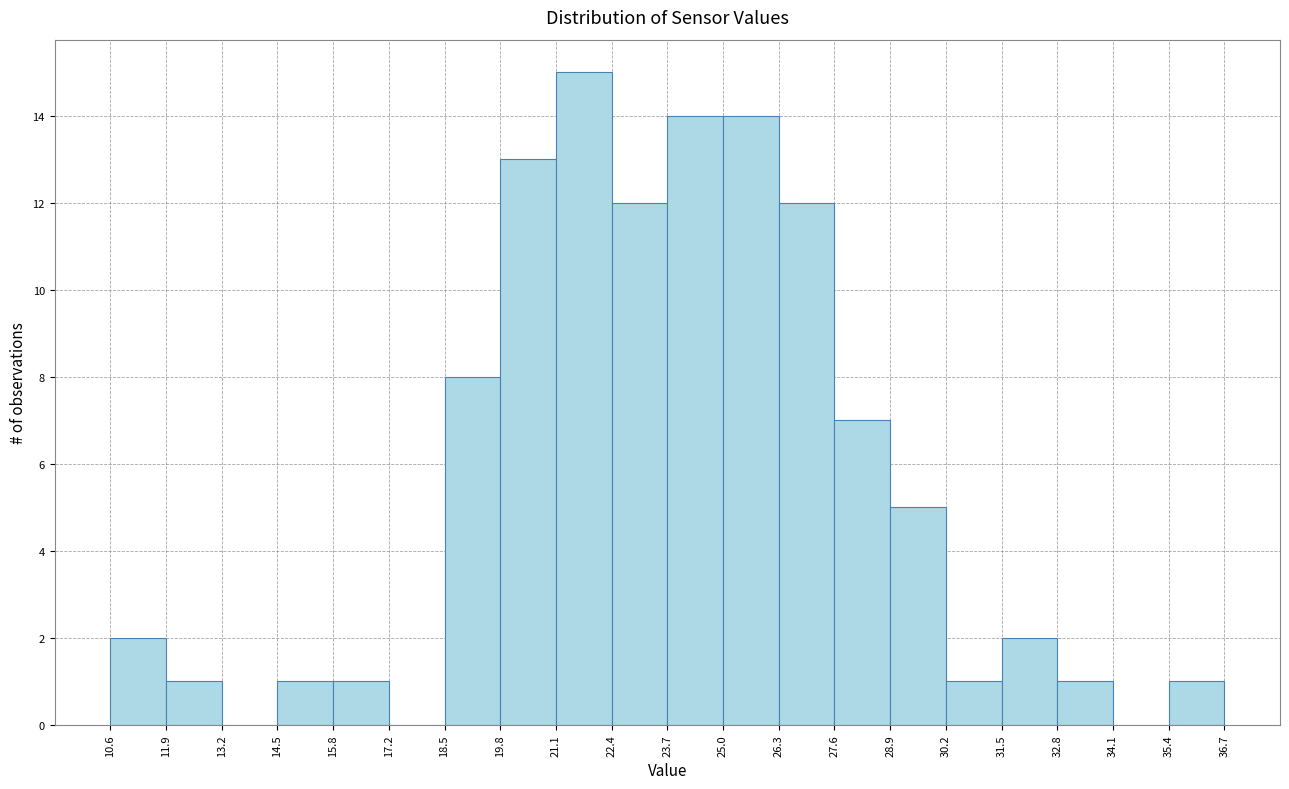

What is the height of the bar covering 27.6 to 28.9 on the x-axis? The values are not printed on the chart, so give them approximately, as read against the axis.

7